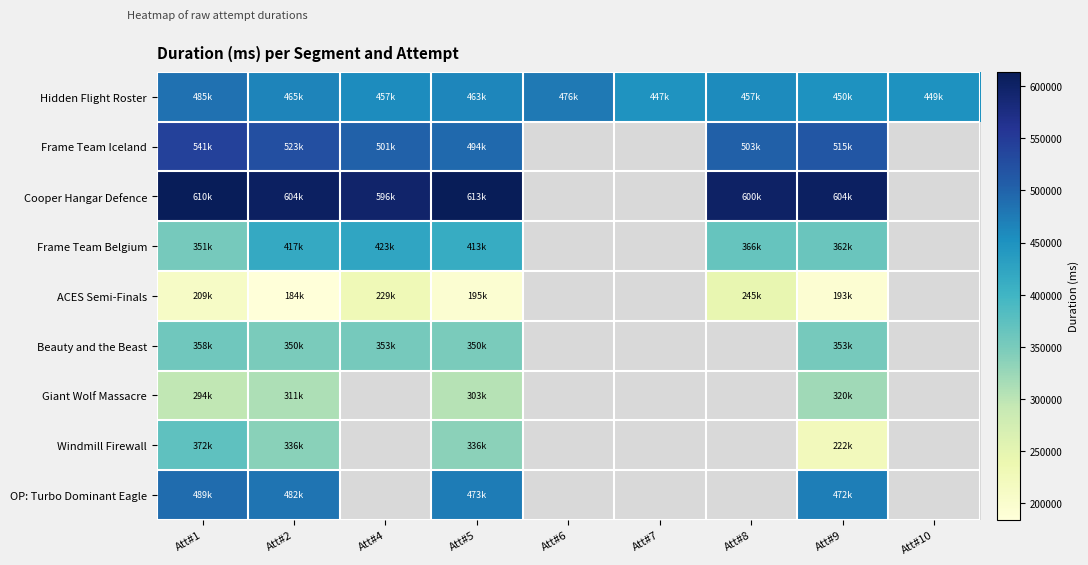

What is the maximum value for OP: Turbo Dominant Eagle?

489499.0